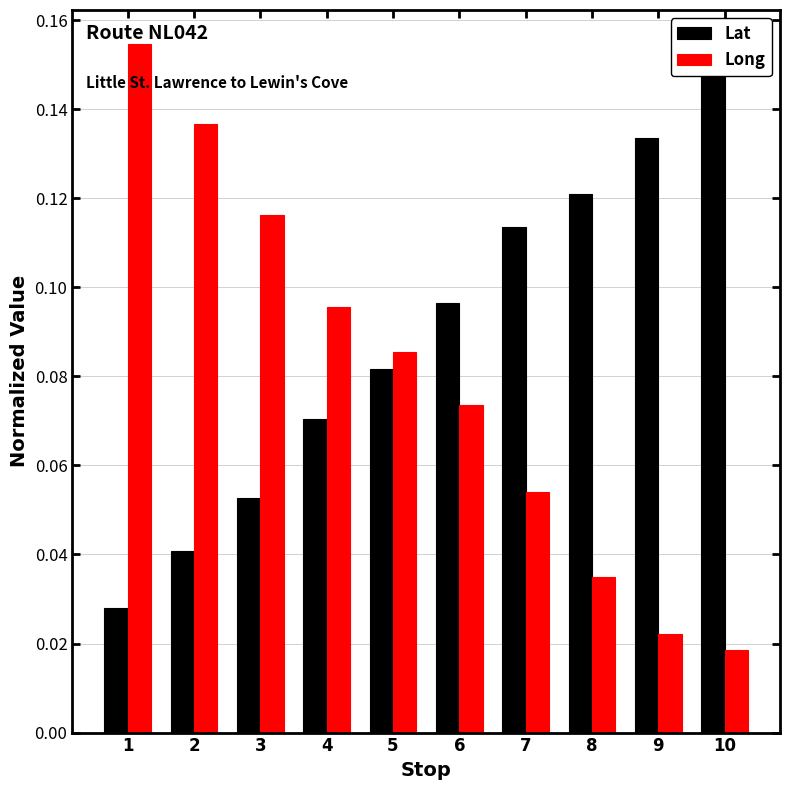

Count the number of data series in this chart.

2